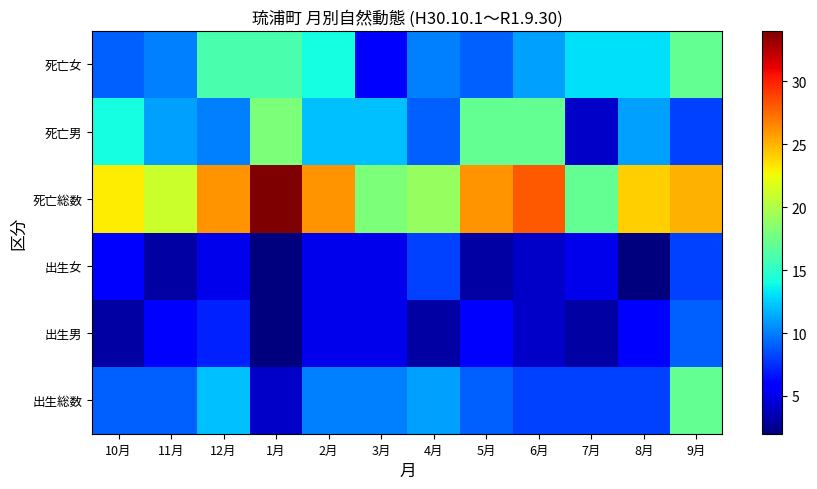

What is the spread (max minus min) of values at 1月?

32